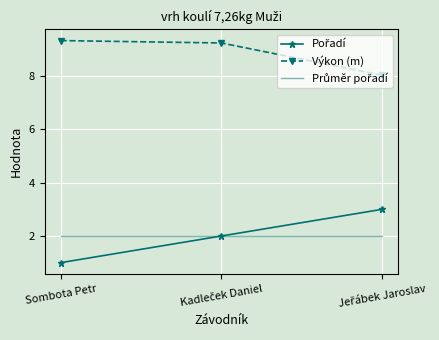

Read the Výkon (m) value at Sombota Petr.

9.3